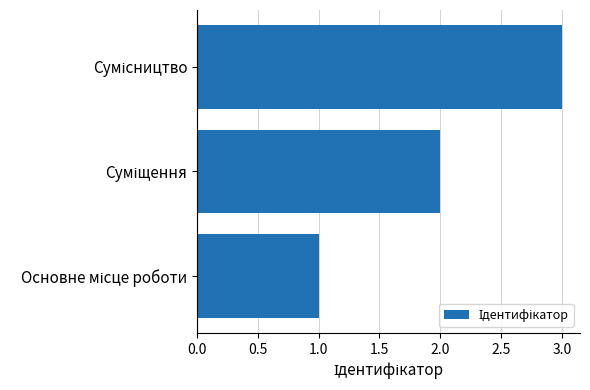

How many data points are less than 2?

1